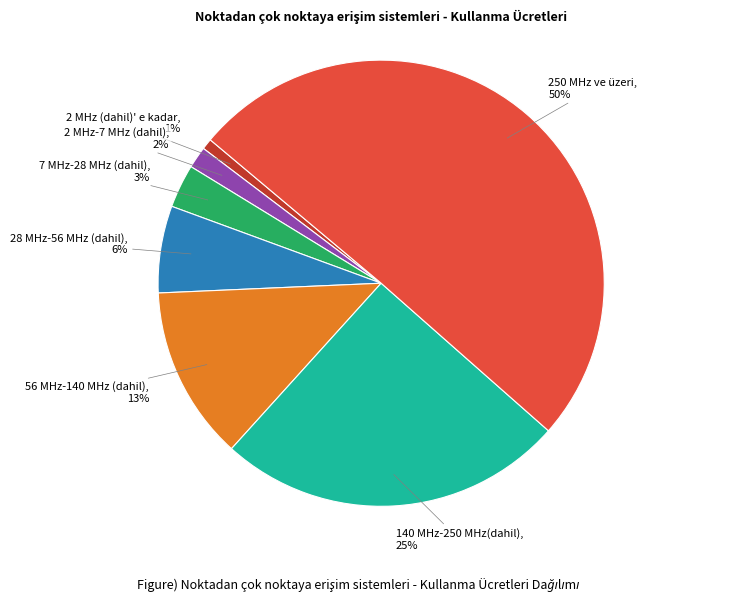

To the nearest percent, what is the average slice percentage?

14%